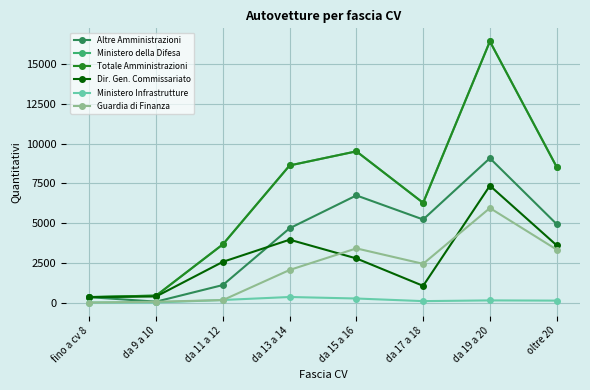

Is this an area chart (filled region under the line)?

No